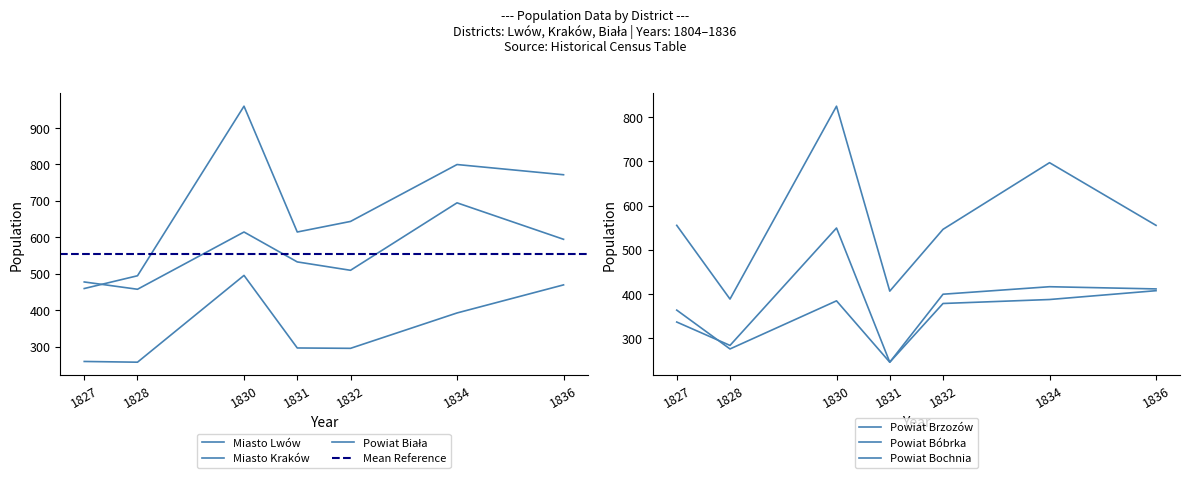

Reading right to left, list all the values displayed in this chart.

Miasto Lwów: 1827=459	1828=494	1830=959	1831=614	1832=643	1834=799	1836=771
Miasto Kraków: 1827=259	1828=257	1830=495	1831=296	1832=295	1834=392	1836=469
Powiat Biała: 1827=477	1828=457	1830=614	1831=532	1832=509	1834=694	1836=594
Powiat Brzozów: 1827=363	1828=275	1830=384	1831=245	1832=399	1834=416	1836=411
Powiat Bóbrka: 1827=336	1828=283	1830=549	1831=245	1832=378	1834=387	1836=407
Powiat Bochnia: 1827=555	1828=388	1830=825	1831=406	1832=546	1834=697	1836=555